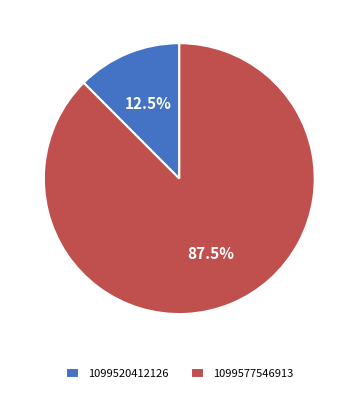

Which has a higher value, 1099577546913 or 1099520412126?

1099577546913